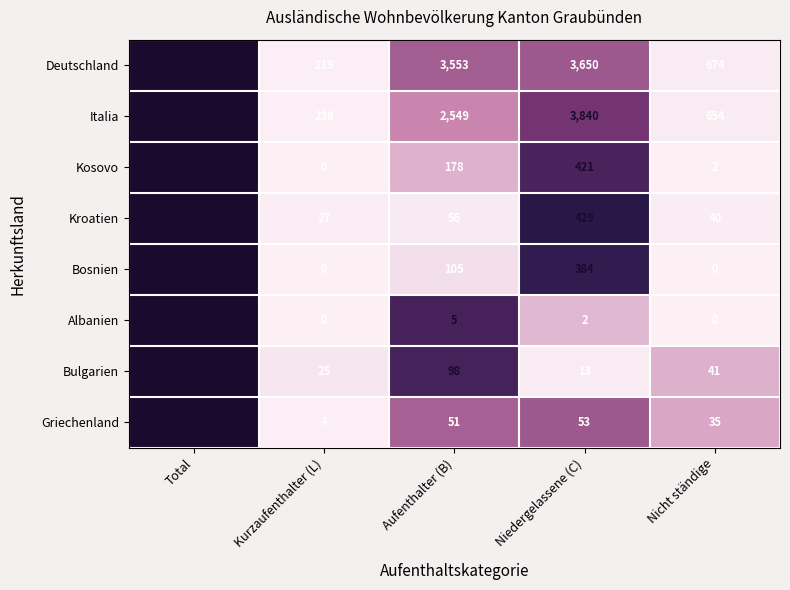

Which series has the largest range (max minus min)?

Deutschland